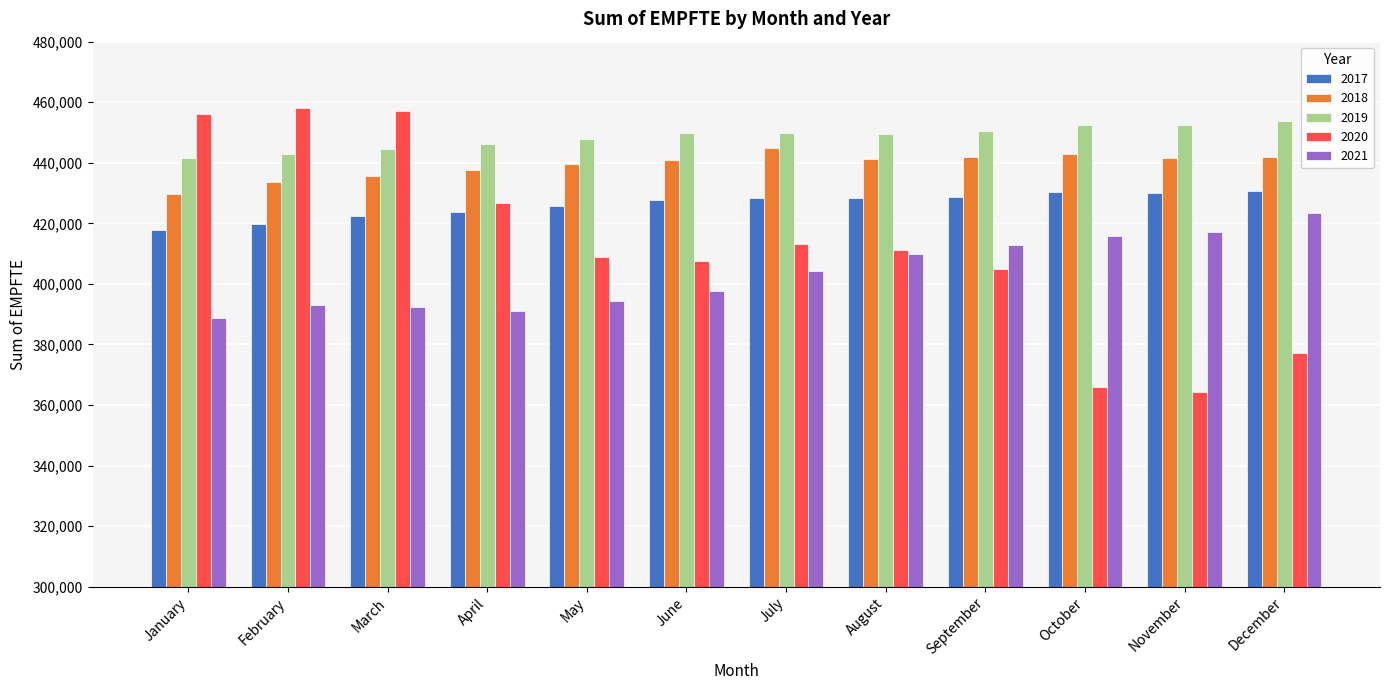

How many series are shown in this chart?

5